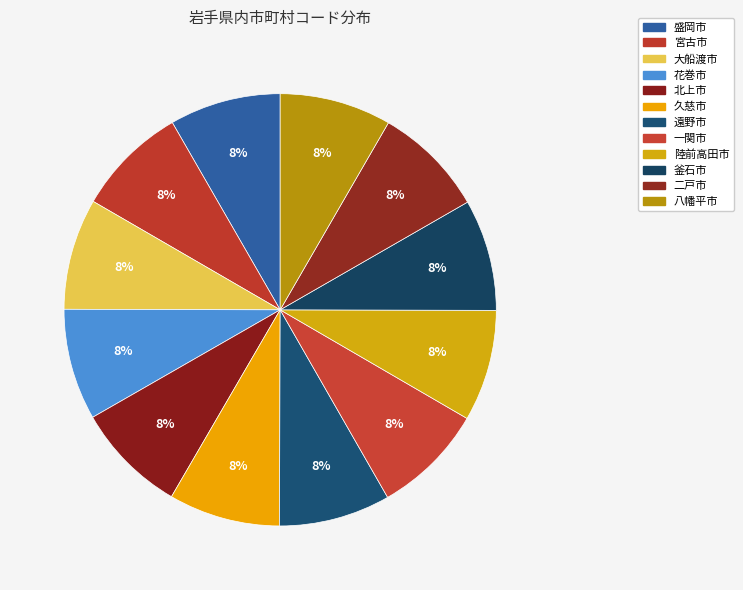

How many slices are in this pie chart?

12